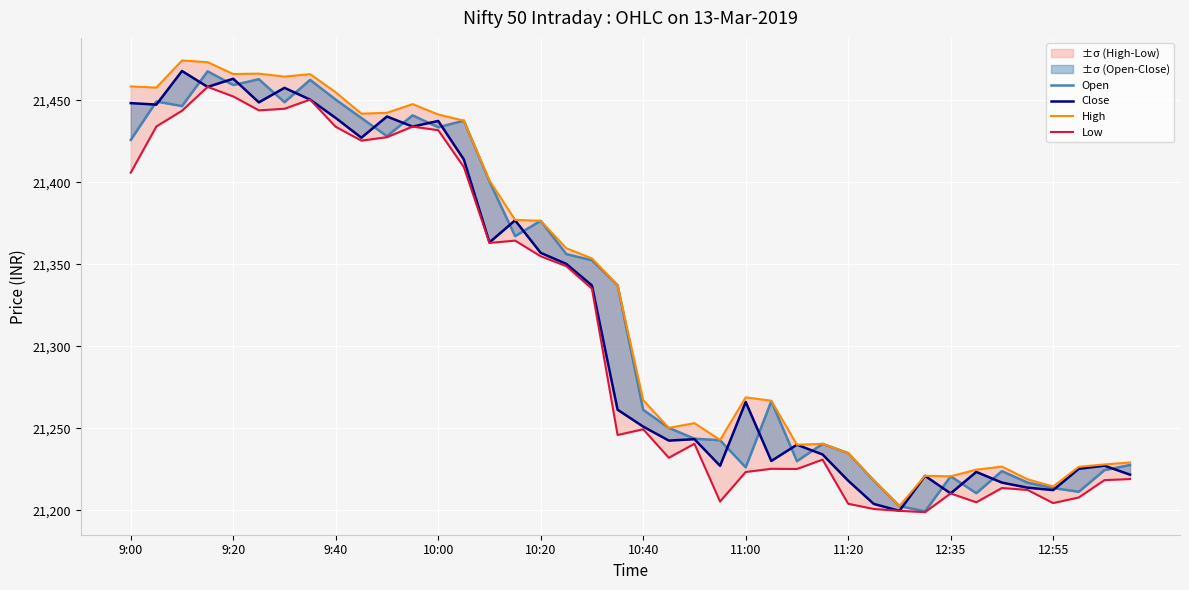

How many times do Close and Open cross each other?

23